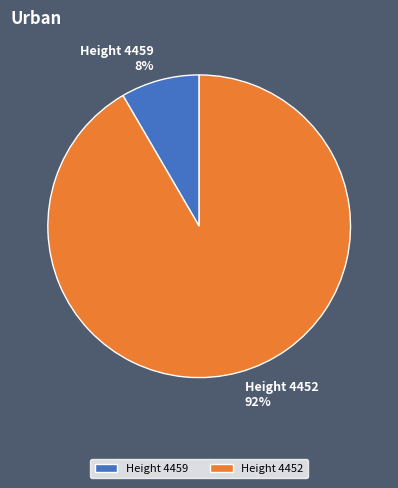

What is the majority slice?

Height 4452 92%